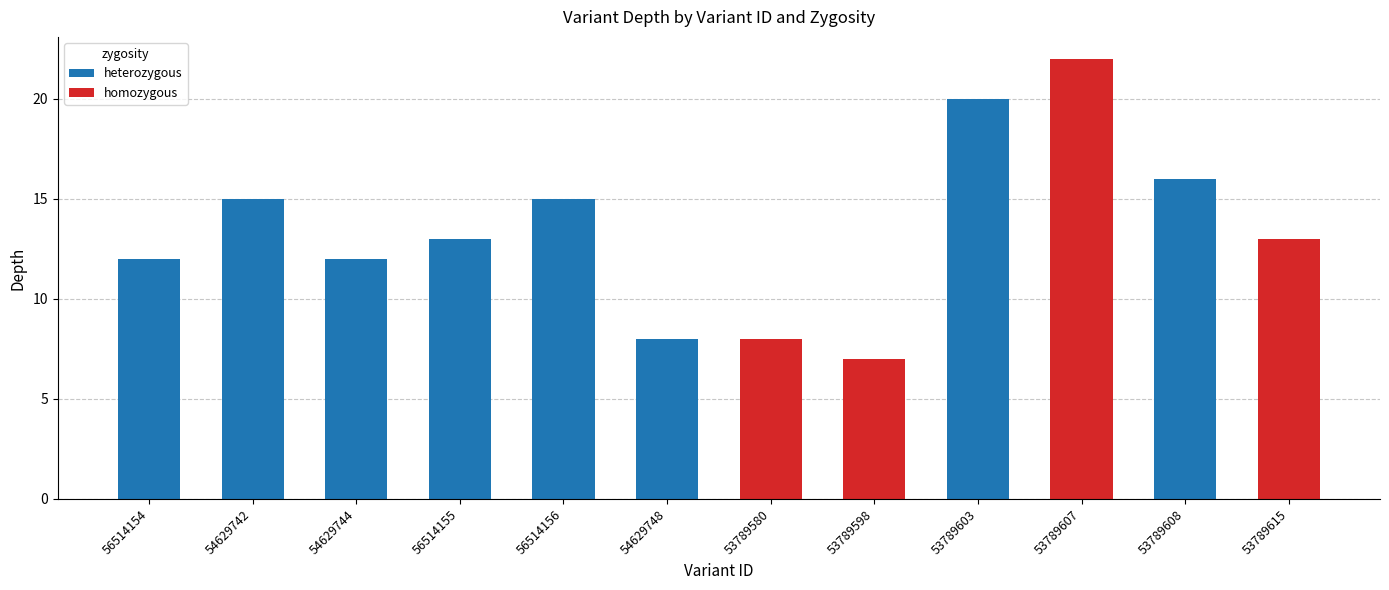

Which category has the highest value in the heterozygous series?

53789603